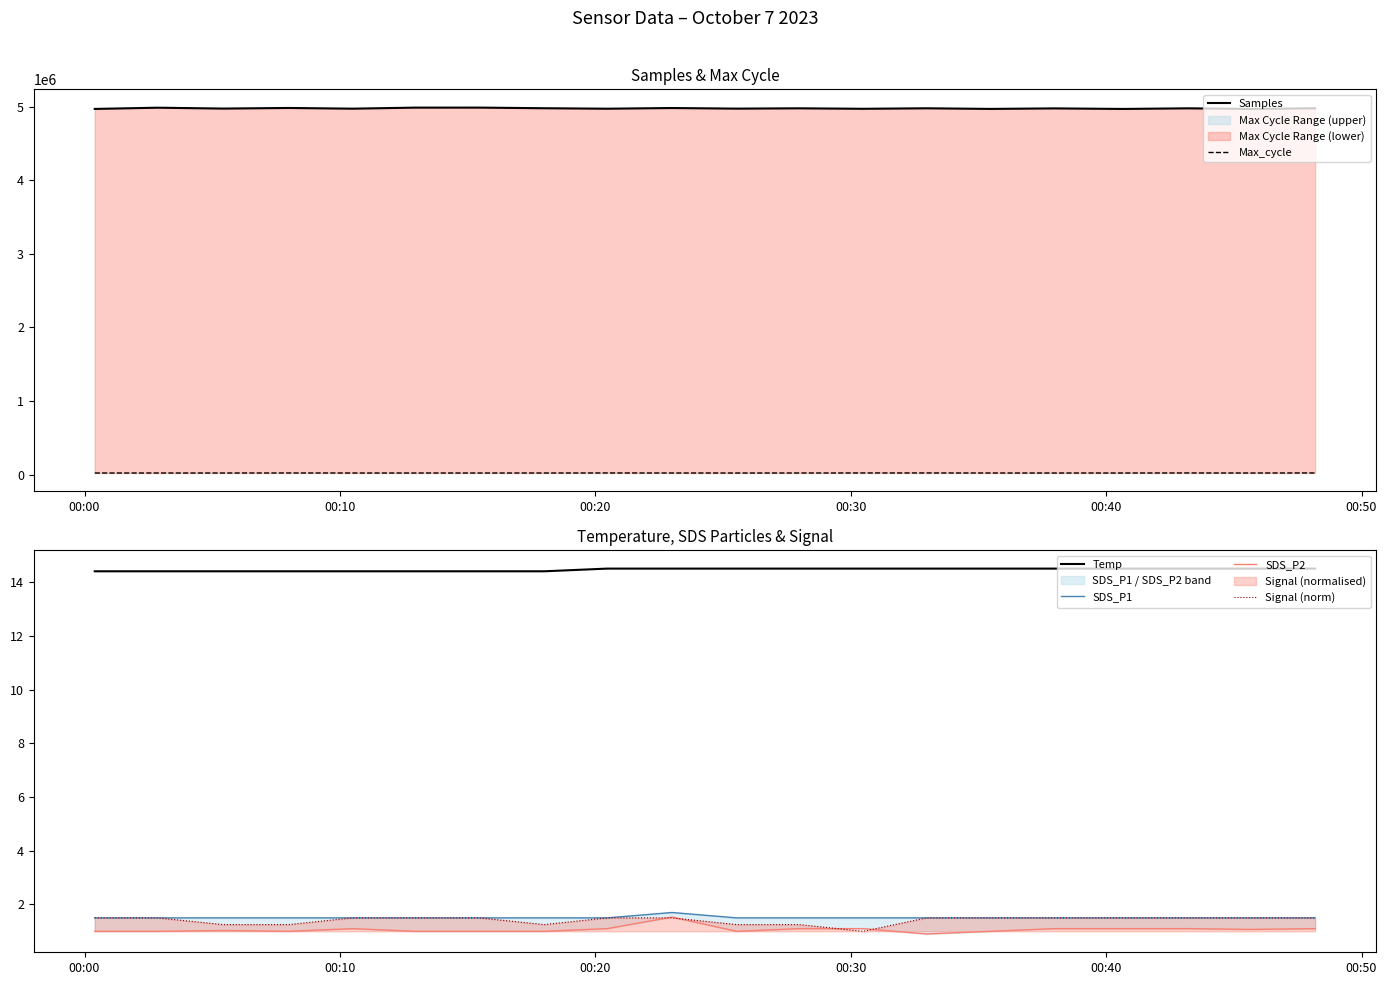

True or false: Temp and Signal (norm) intersect in this chart.

False